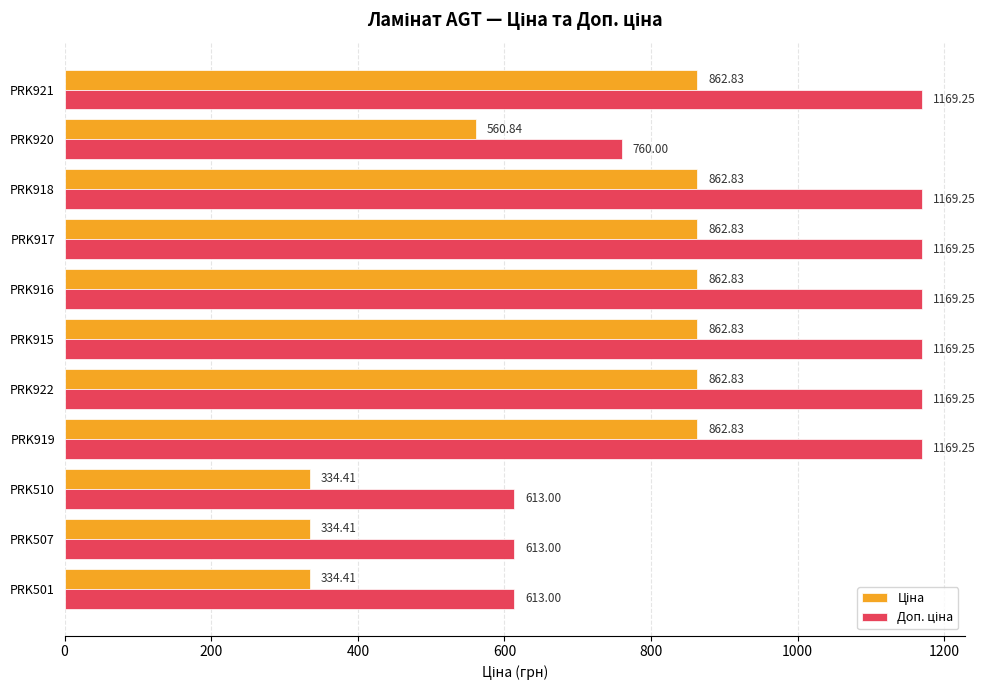

At how many categories does at least one series exceed 966?

7